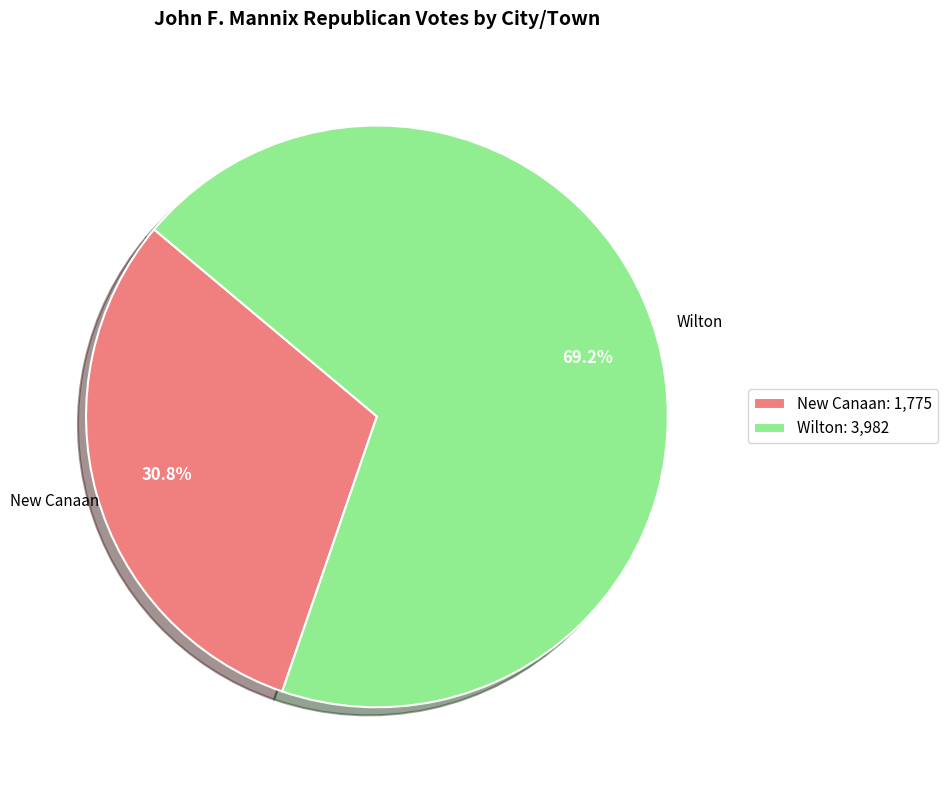

To the nearest percent, what percentage of the pie is Wilton?

69%